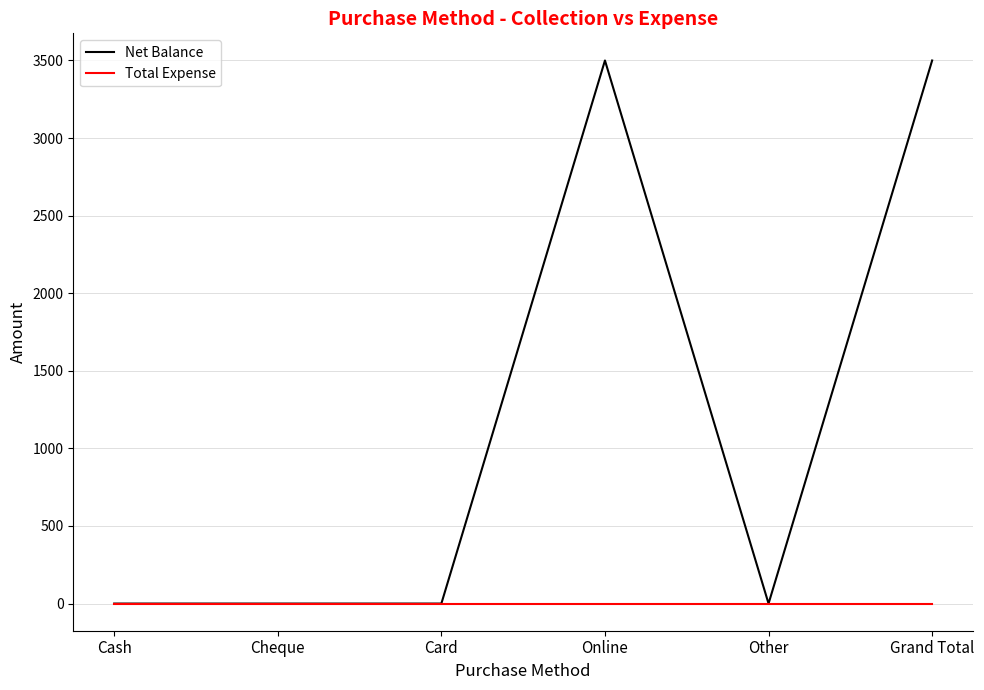

Is the value of Total Expense at Cash greater than the value of Net Balance at Online?

No